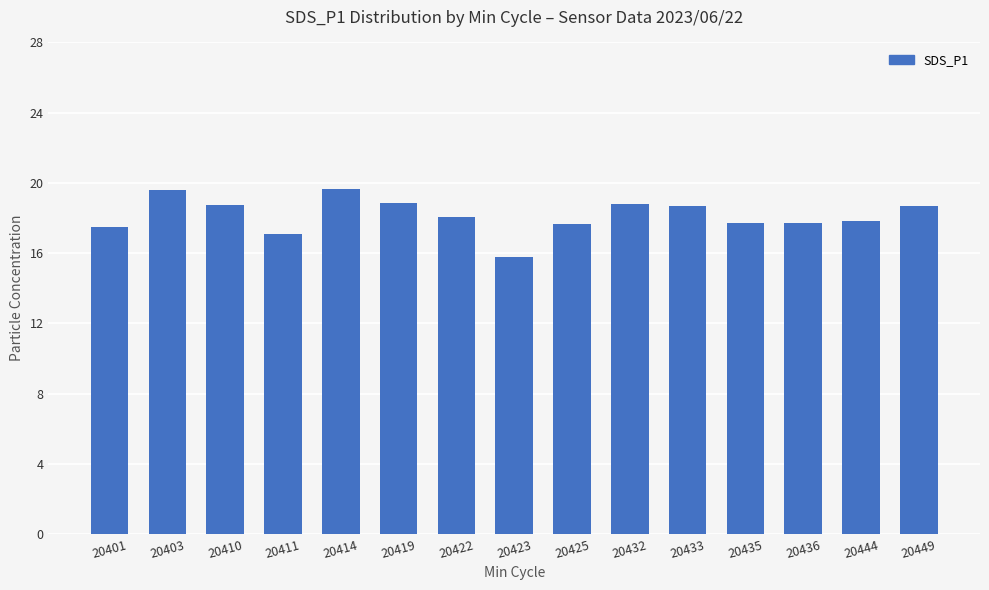

What is the sum of the values at 20411 and 20414?

36.7